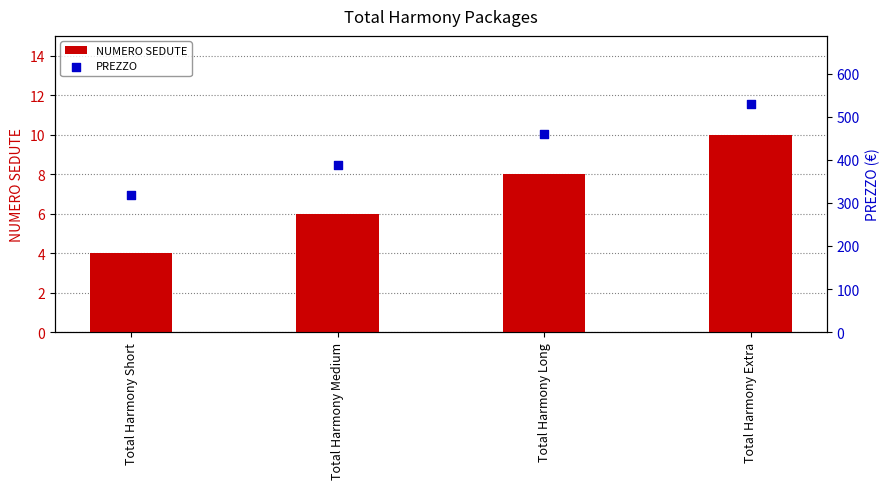

At how many categories does at least one series exceed 466?

1